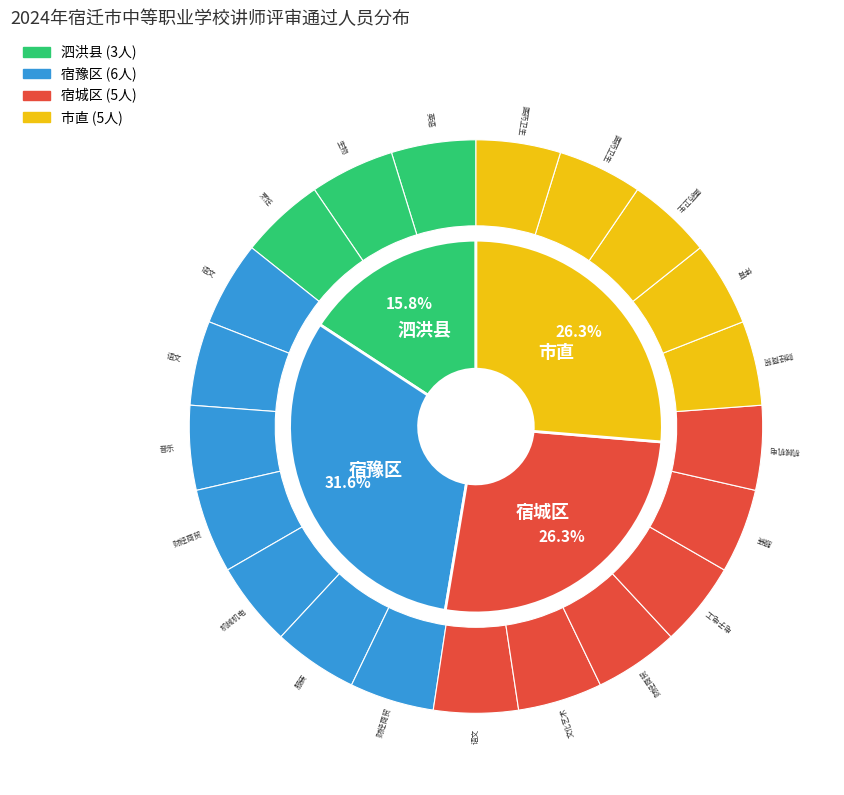

What is the largest slice in the pie chart?

宿豫区